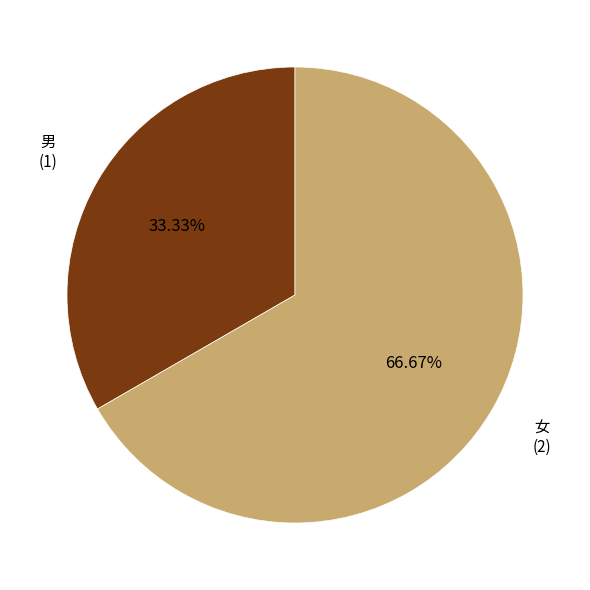

How many slices are in this pie chart?

2